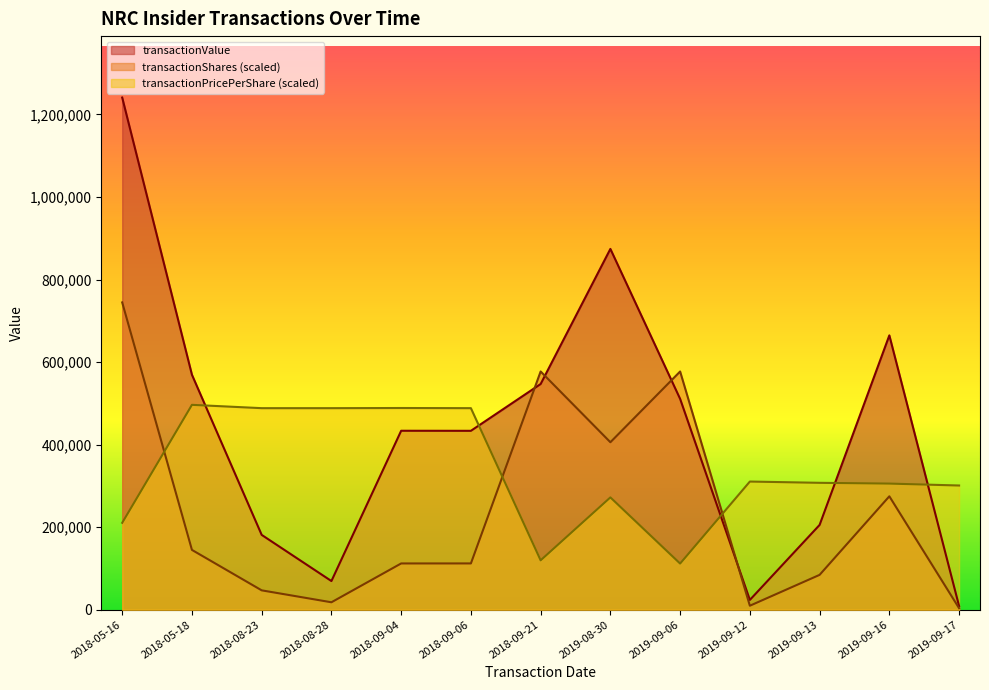

Is it true that transactionShares equals 954574.2 at 2019-09-06?

False